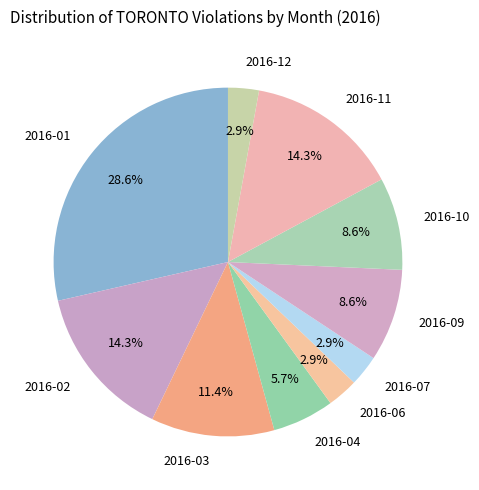

Is it true that 2016-06 is 3% of the pie?

True